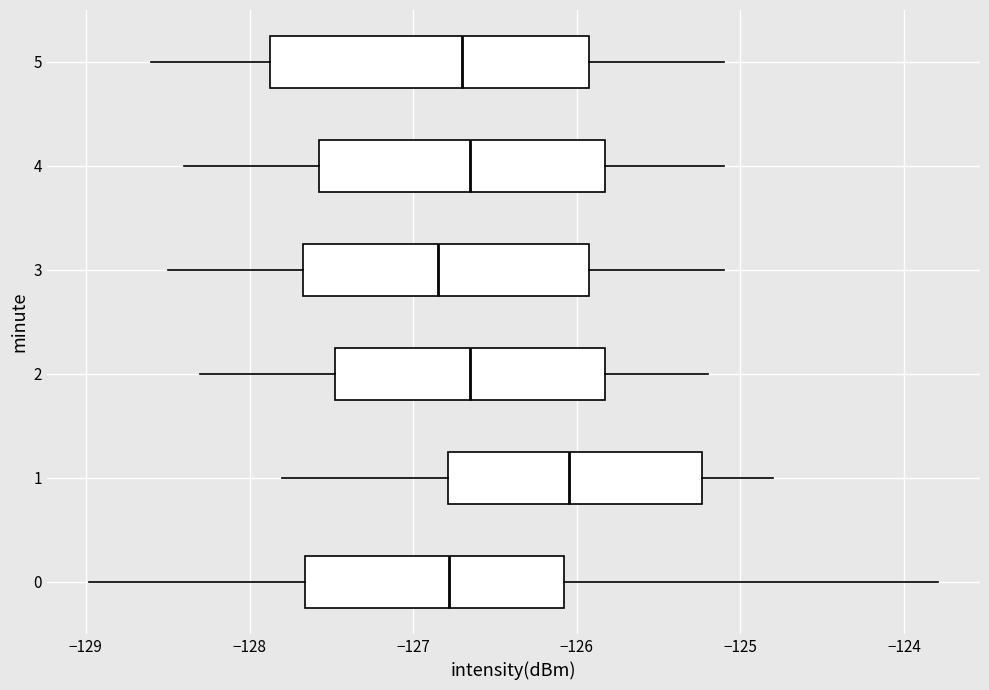

Which box's median line is the furthest to the right?

1